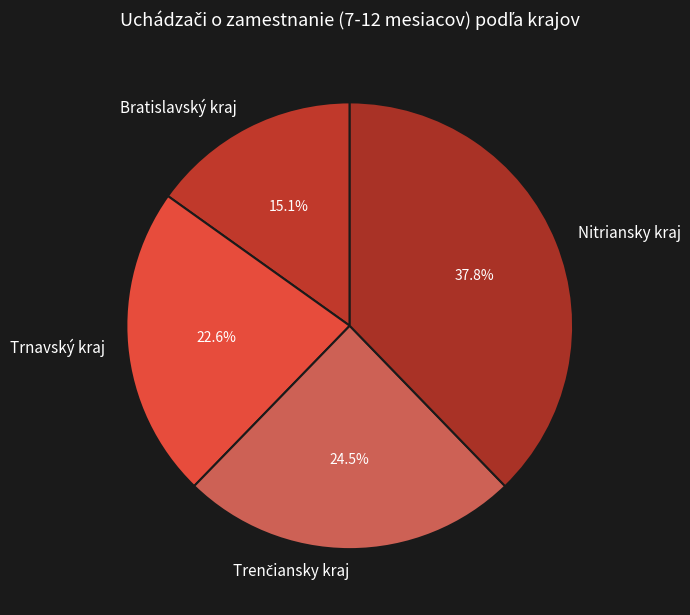

To the nearest percent, what portion does Trnavský kraj represent?

23%